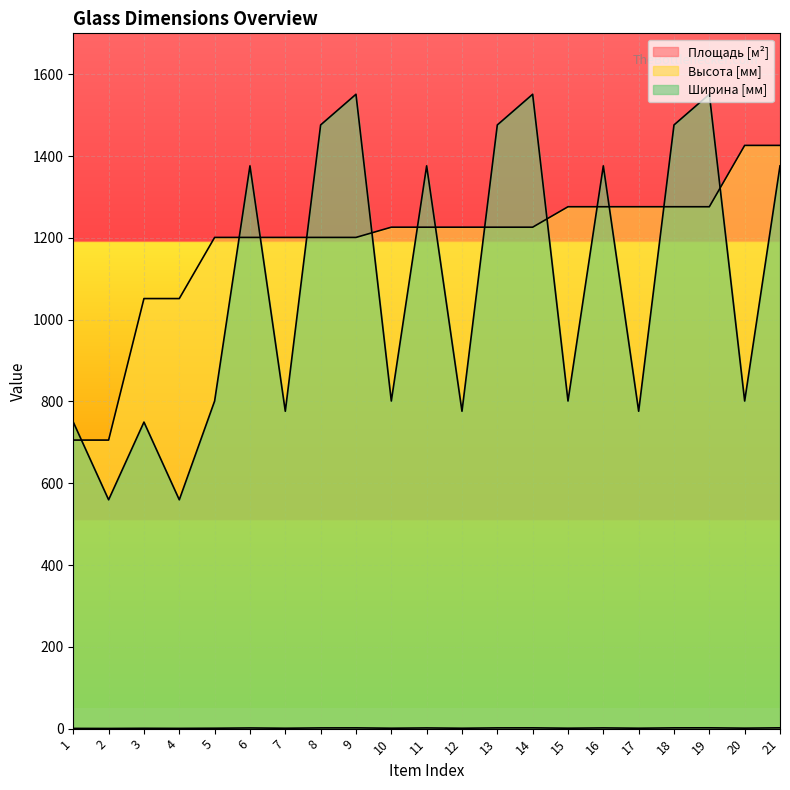

What is the sum of all Ширина [мм] values?

22735.0